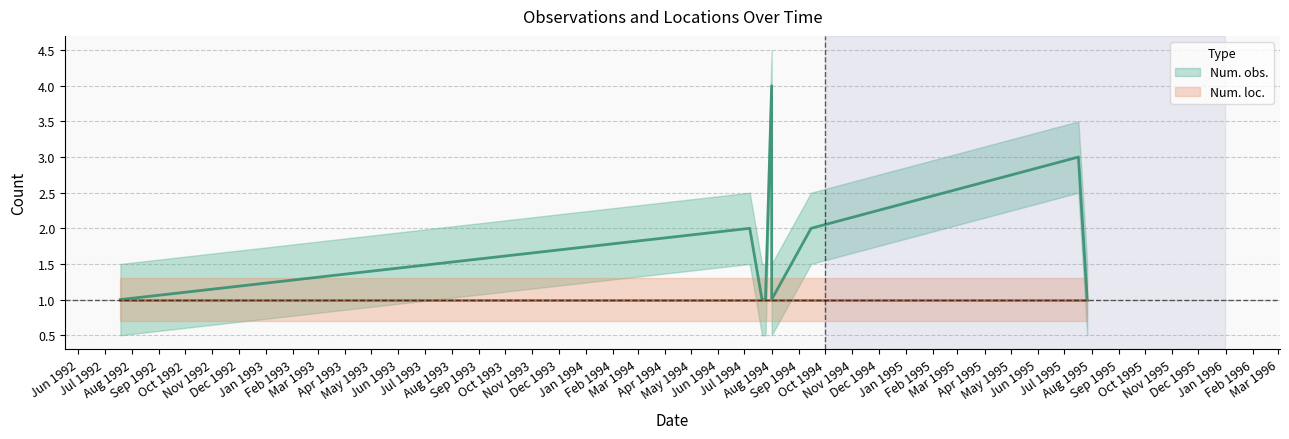

How many categories are shown in the chart?

9